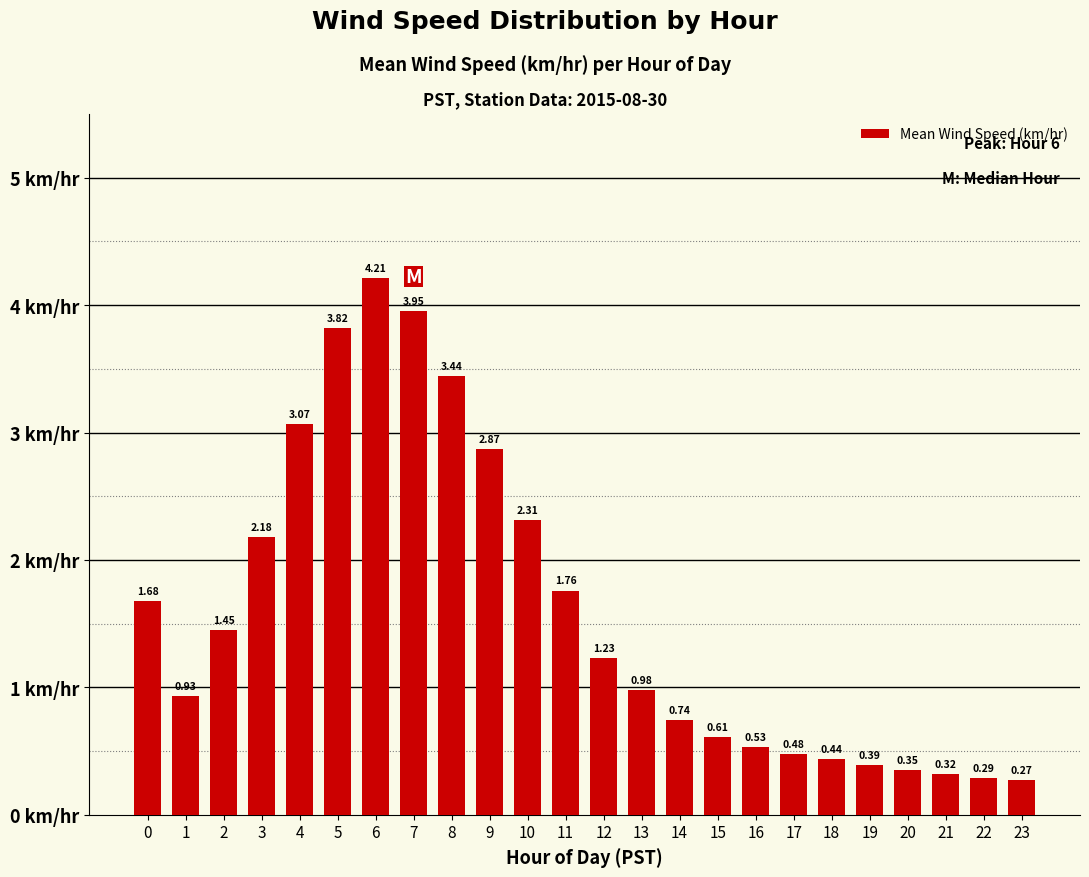

At which label is the value closest to 2?

3